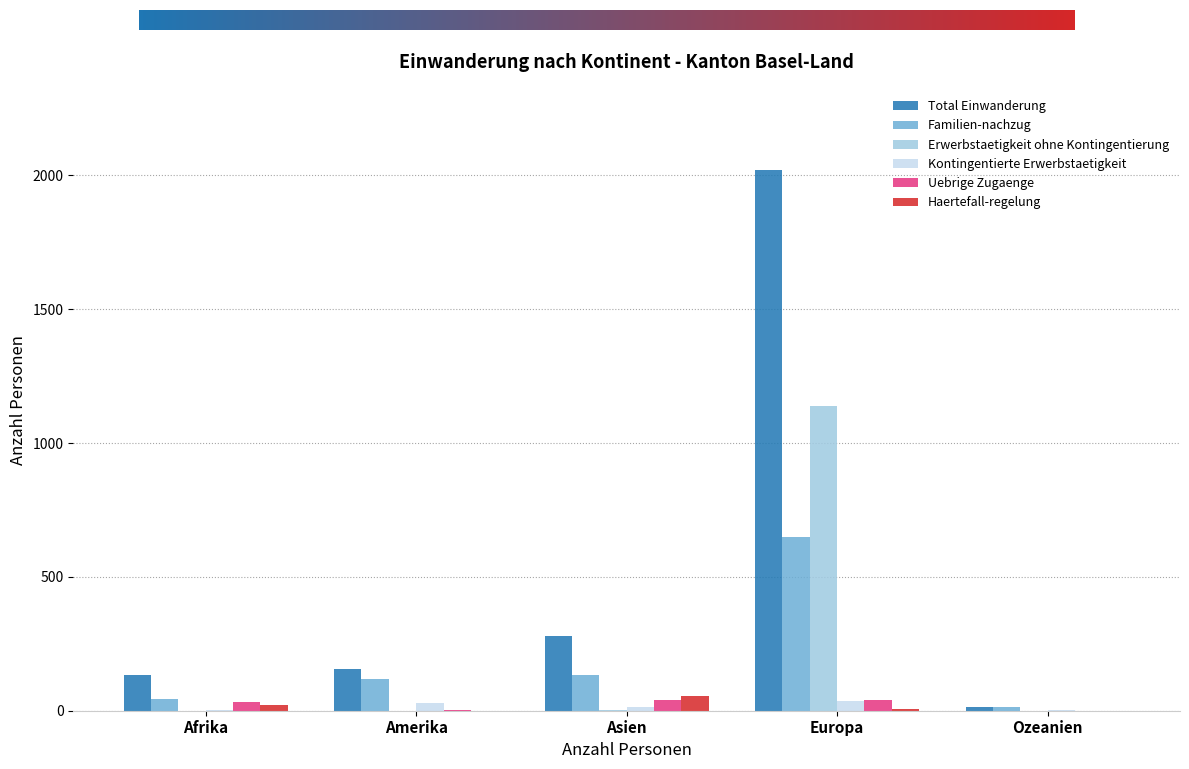

Which series changed the most between Asien and Europa?

Total Einwanderung